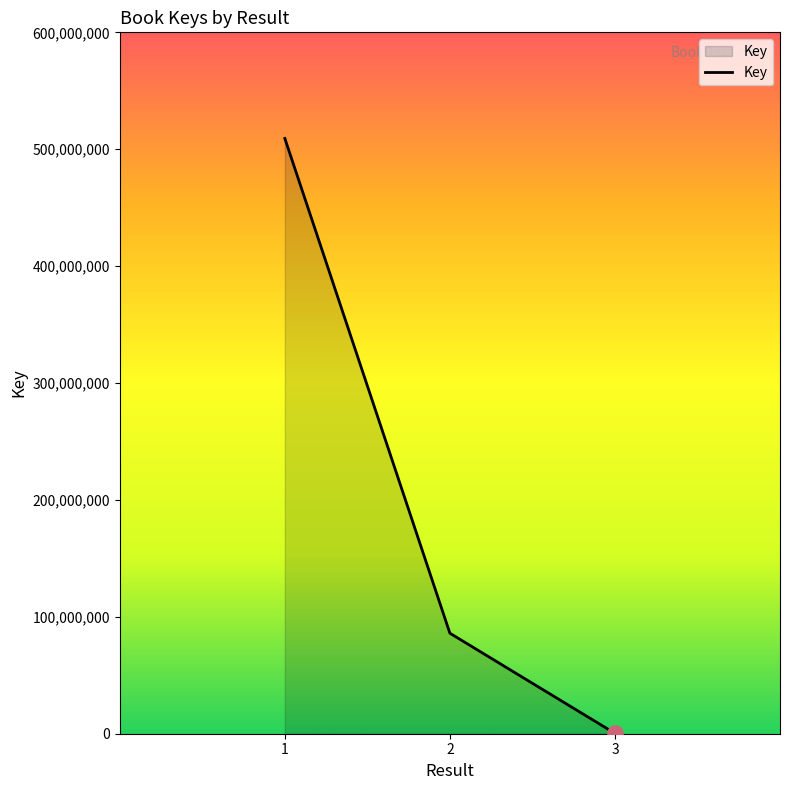

What is the change in value from 1 to 3?

-508901774